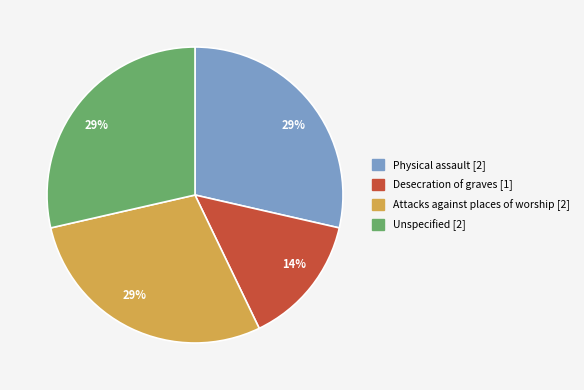

Does any single category account for the majority?

No